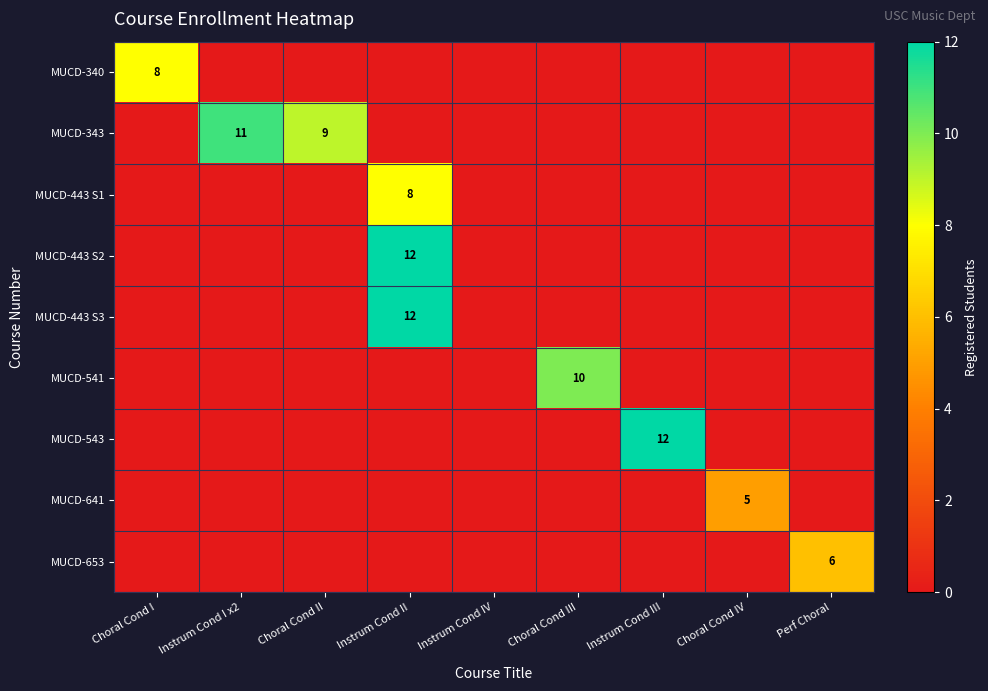

True or false: MUCD-641 has a value of 0 at Choral Cond III.

True